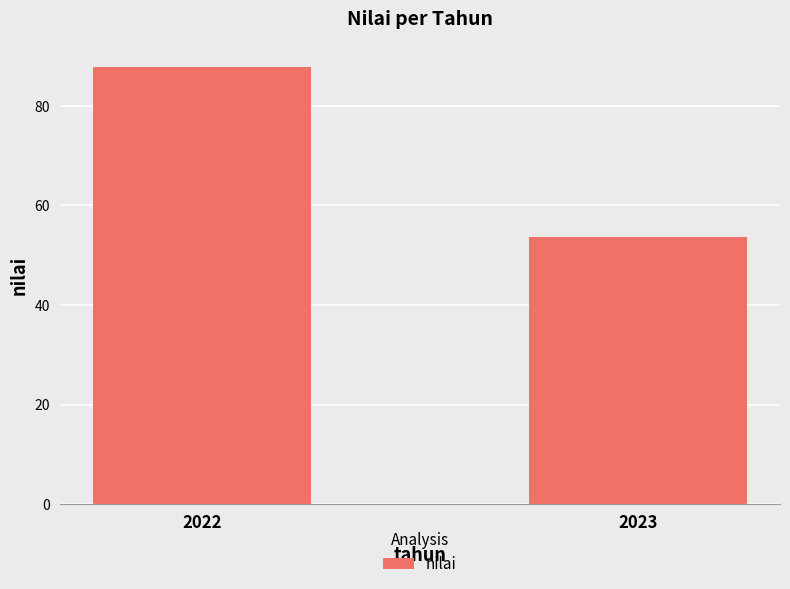

Reading left to right, extract all data points from this chart.

2022=87.8	2023=53.7